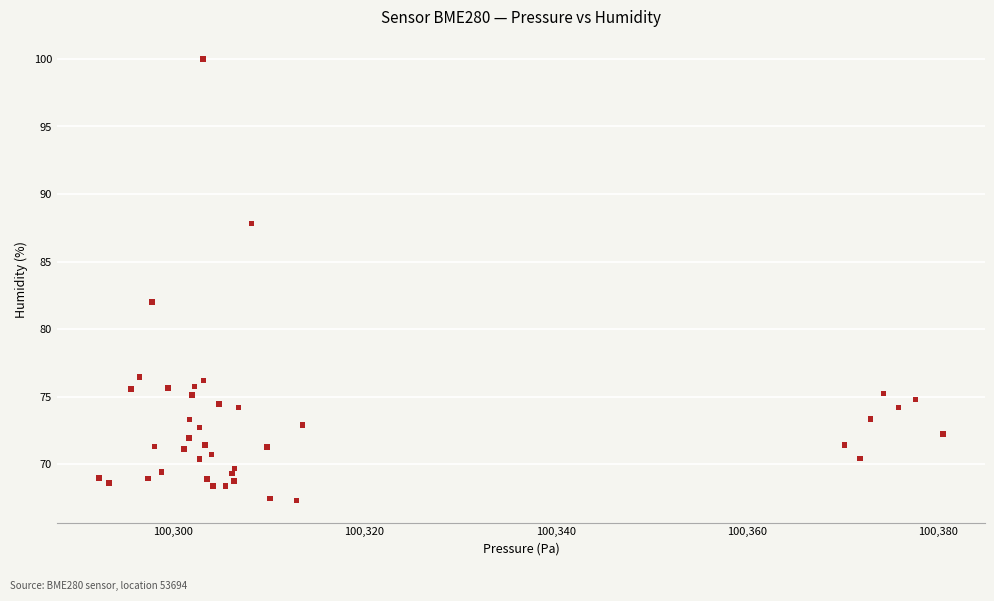

What Y value in the scatter plot is closest to 83?

82.0